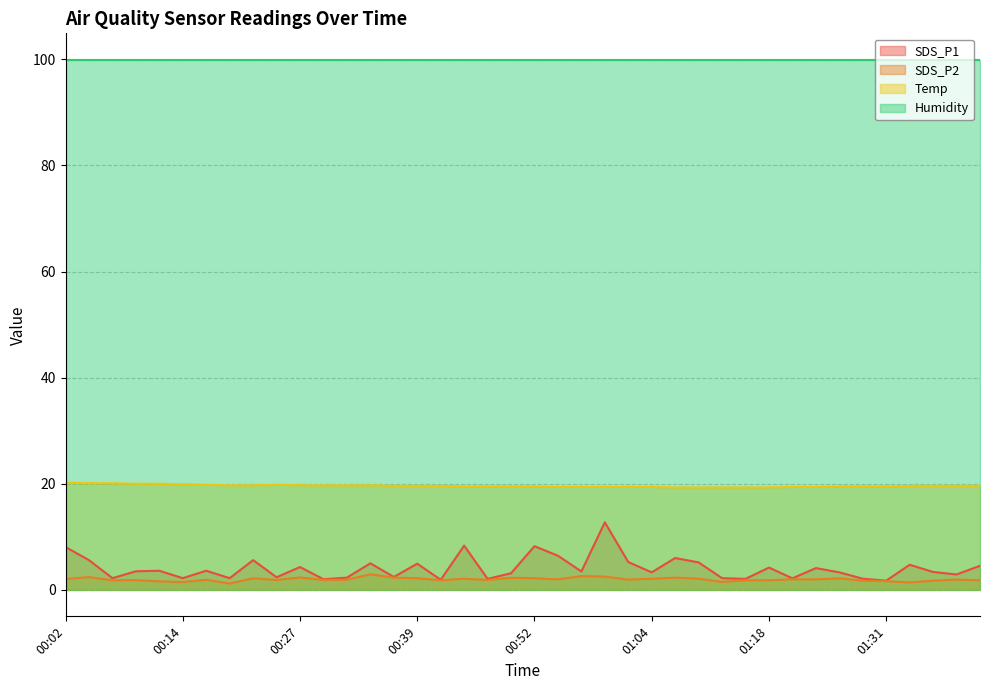

The value of SDS_P1 at 00:19 is 3.9. True or false?

False